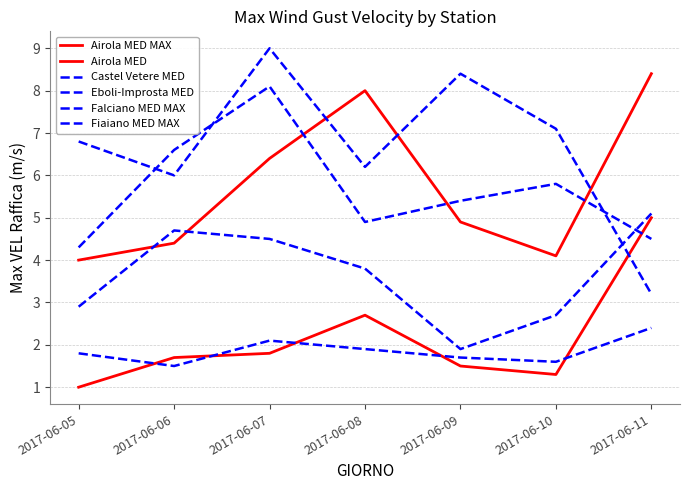

Reading left to right, extract all data points from this chart.

Airola MED MAX: 4.0	4.4	6.4	8.0	4.9	4.1	8.4
Airola MED: 1.0	1.7	1.8	2.7	1.5	1.3	5.0
Castel Vetere MED: 2.9	4.7	4.5	3.8	1.9	2.7	5.1
Eboli-Improsta MED: 1.8	1.5	2.1	1.9	1.7	1.6	2.4
Falciano MED MAX: 6.8	6.0	9.0	6.2	8.4	7.1	3.2
Fiaiano MED MAX: 4.3	6.6	8.1	4.9	5.4	5.8	4.5